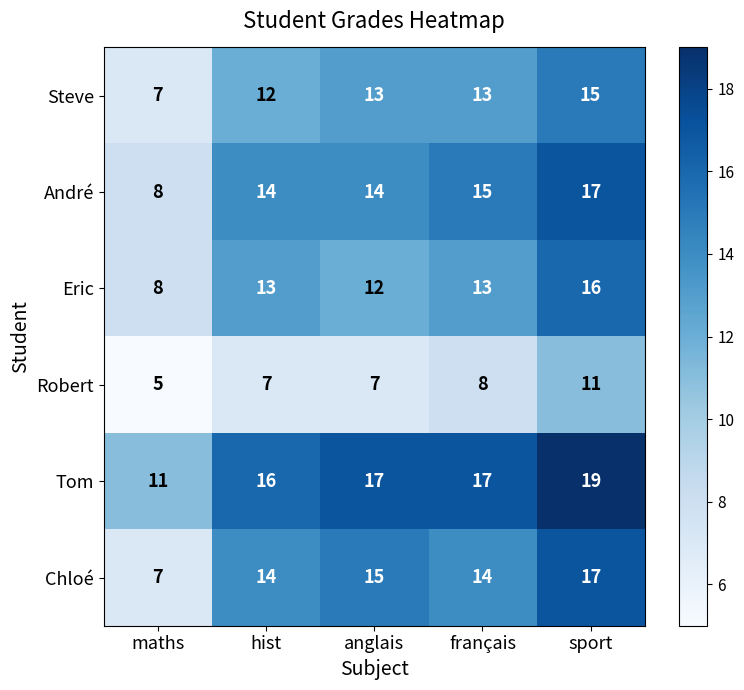

Which label corresponds to the largest value in the chart?

sport